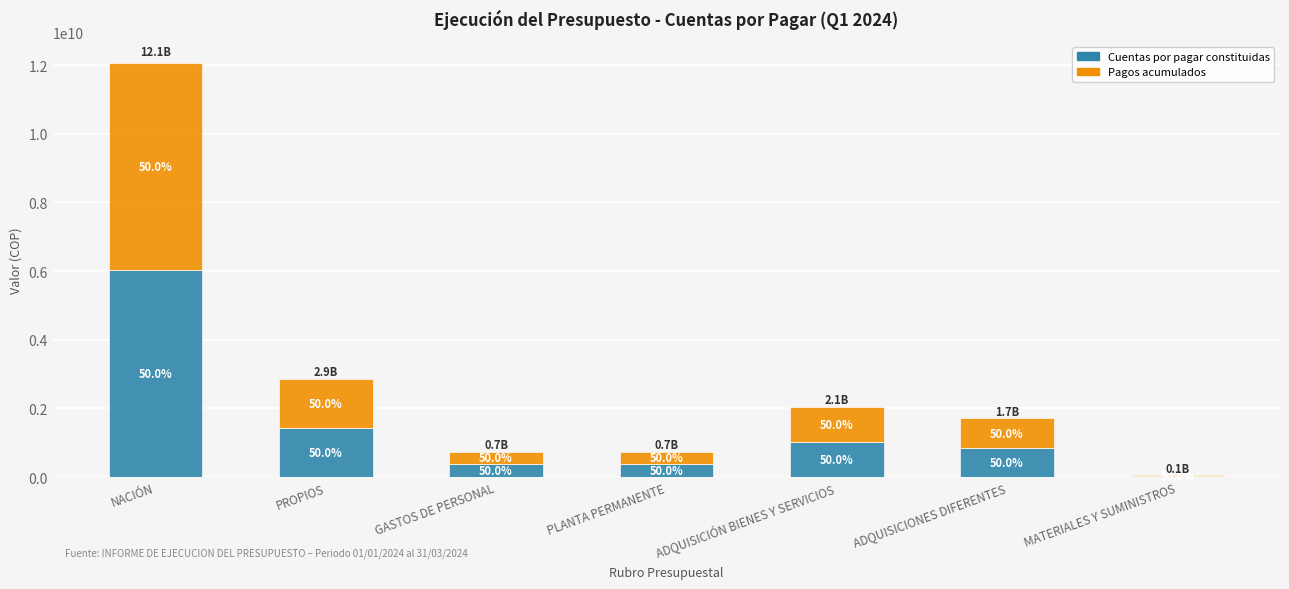

What are all the series names shown in the legend?

Cuentas por pagar constituidas, Pagos acumulados